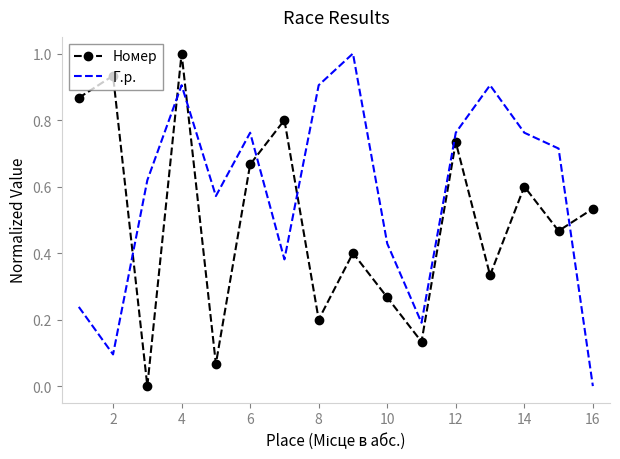

Rank the series by their average value, from highest to lowest.

Г.р., Номер